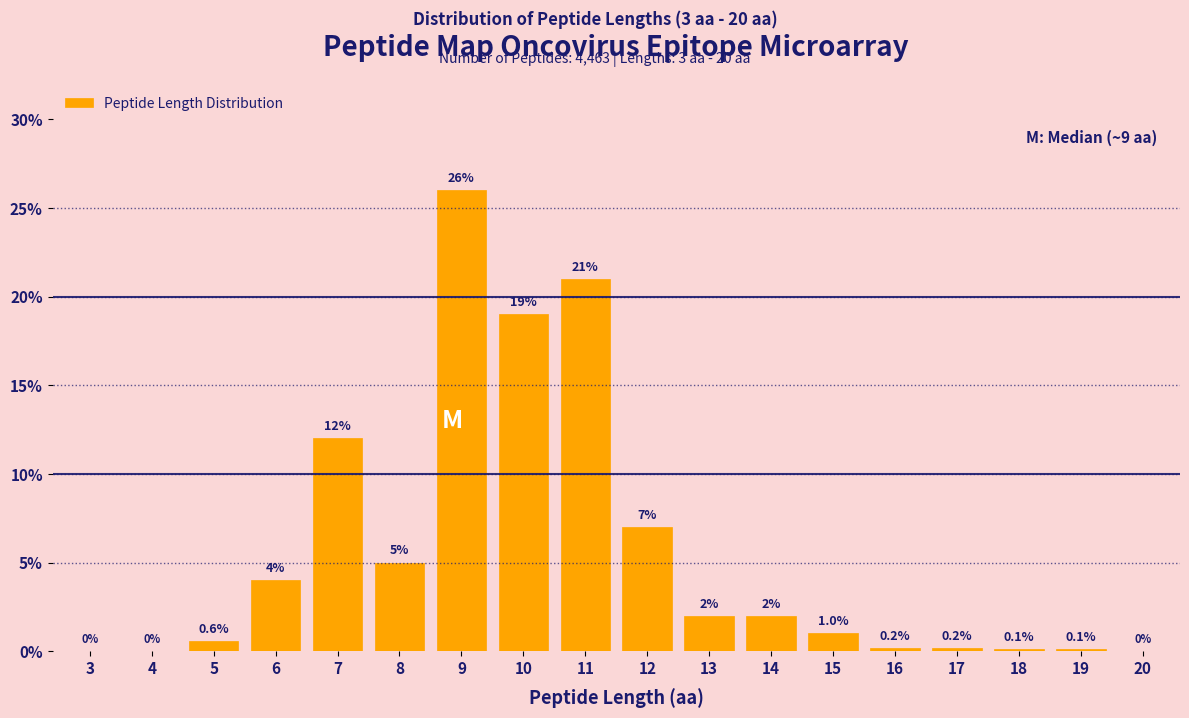

Reading left to right, extract all data points from this chart.

3=0.0	4=0.0	5=0.6	6=4.0	7=12.0	8=5.0	9=26.0	10=19.0	11=21.0	12=7.0	13=2.0	14=2.0	15=1.0	16=0.2	17=0.2	18=0.1	19=0.1	20=0.0